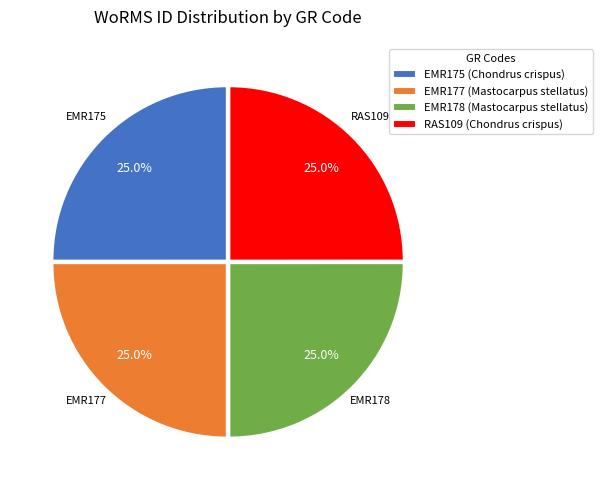

Approximately how many times larger is the value at EMR175 (Chondrus crispus) compared to RAS109 (Chondrus crispus)?

1.0